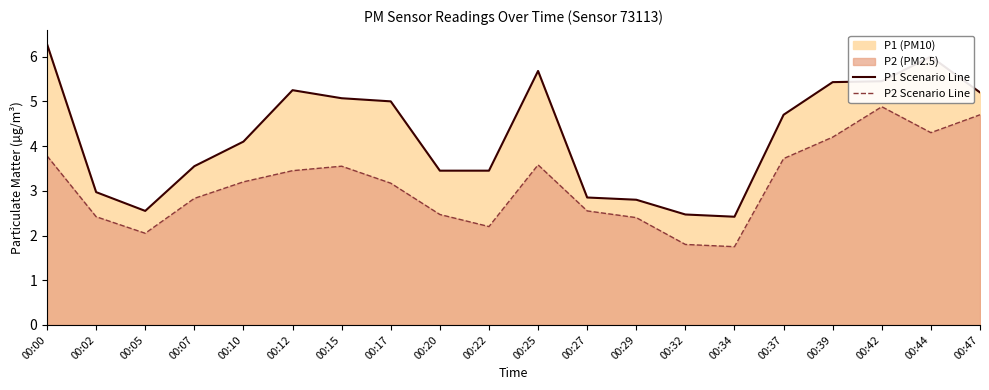

Does the chart display data point markers on the line(s)?

No